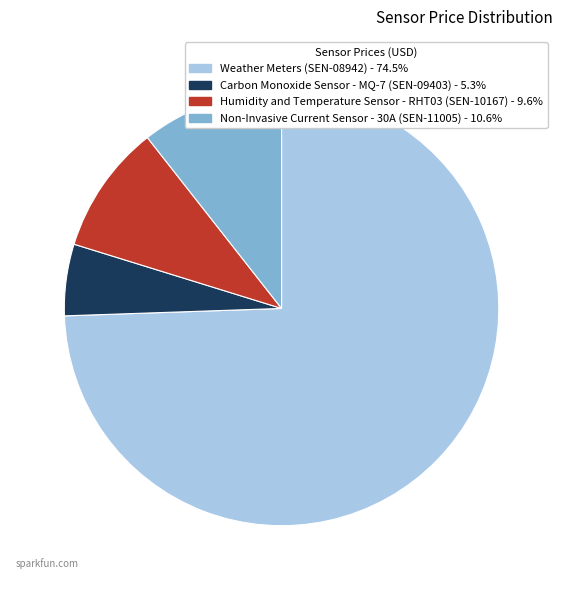

Is there any slice that represents more than half of the pie?

Yes